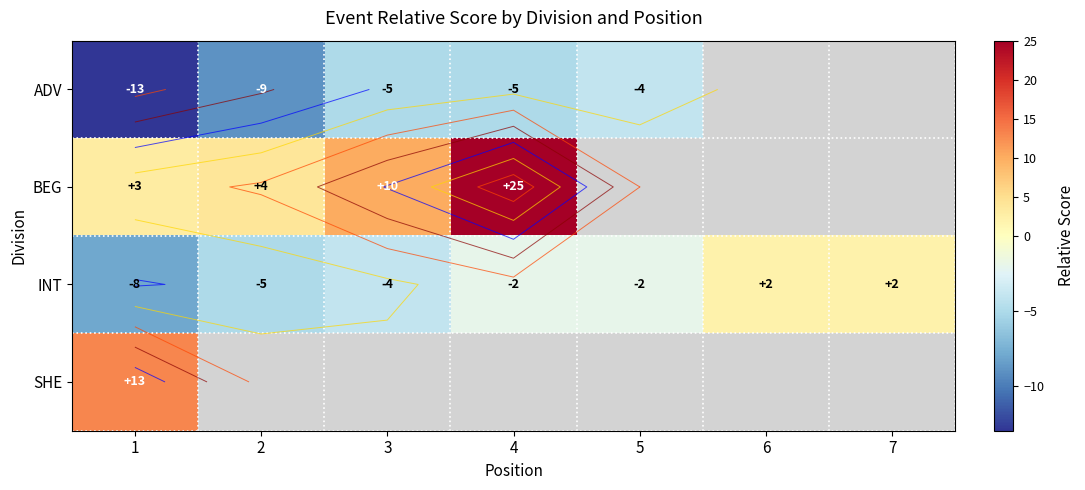

What is the greatest value displayed?

25.0